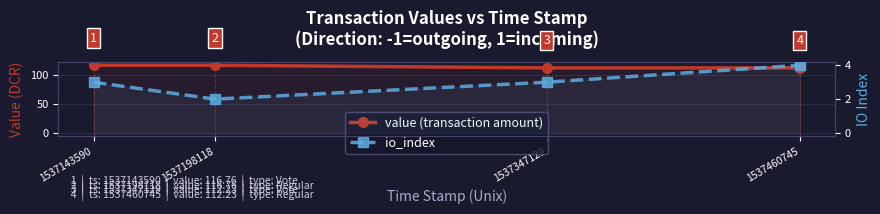

What is the total value across all series at 1537347129?

115.2